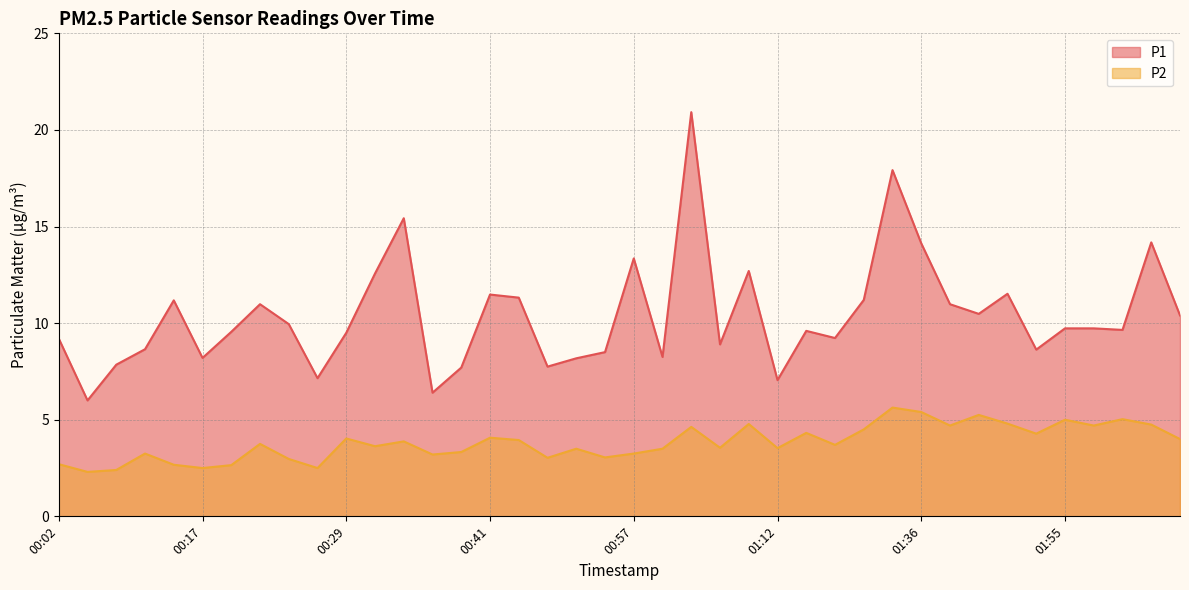

Which series has the largest range (max minus min)?

P1